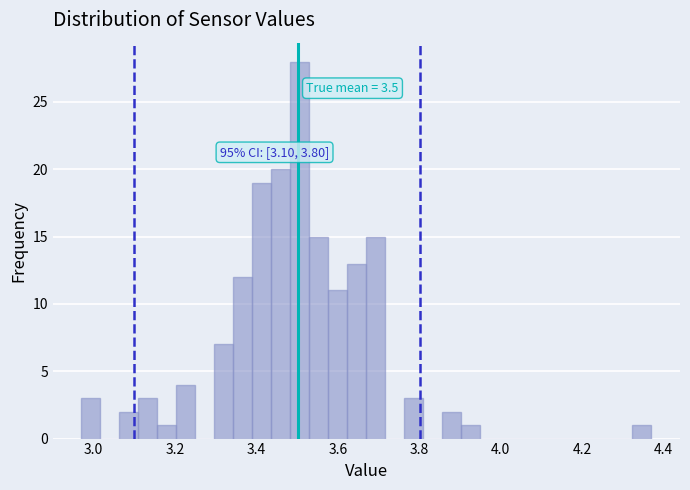

Read against the x-axis, roughly where is the centre of the tallest bar?

3.50